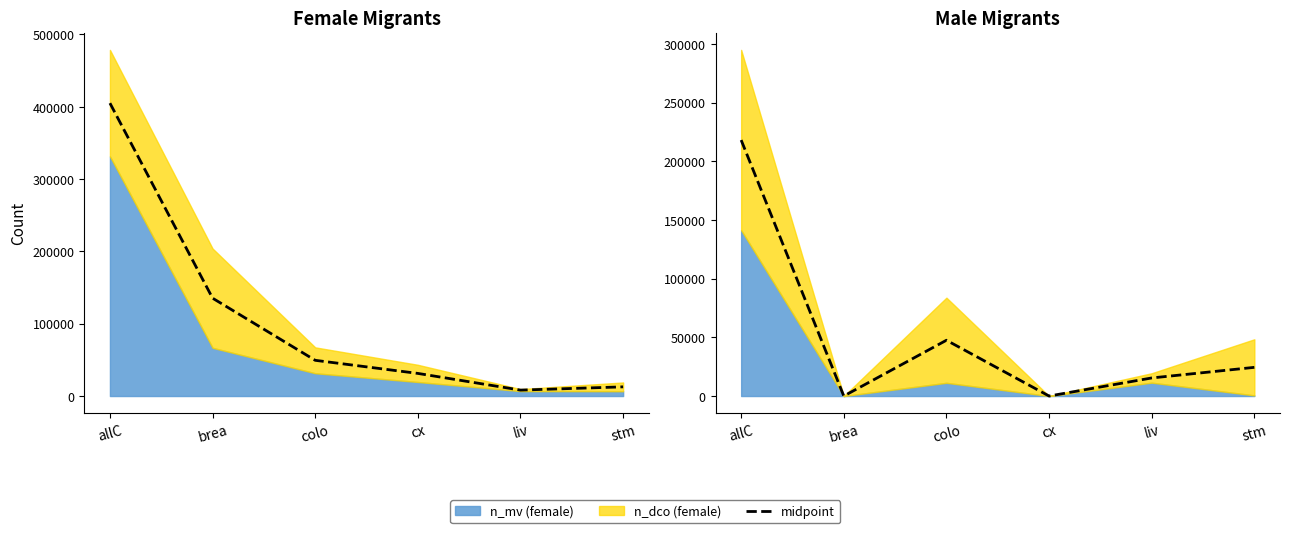

What is the value of the 5th point from the left?

15398.0